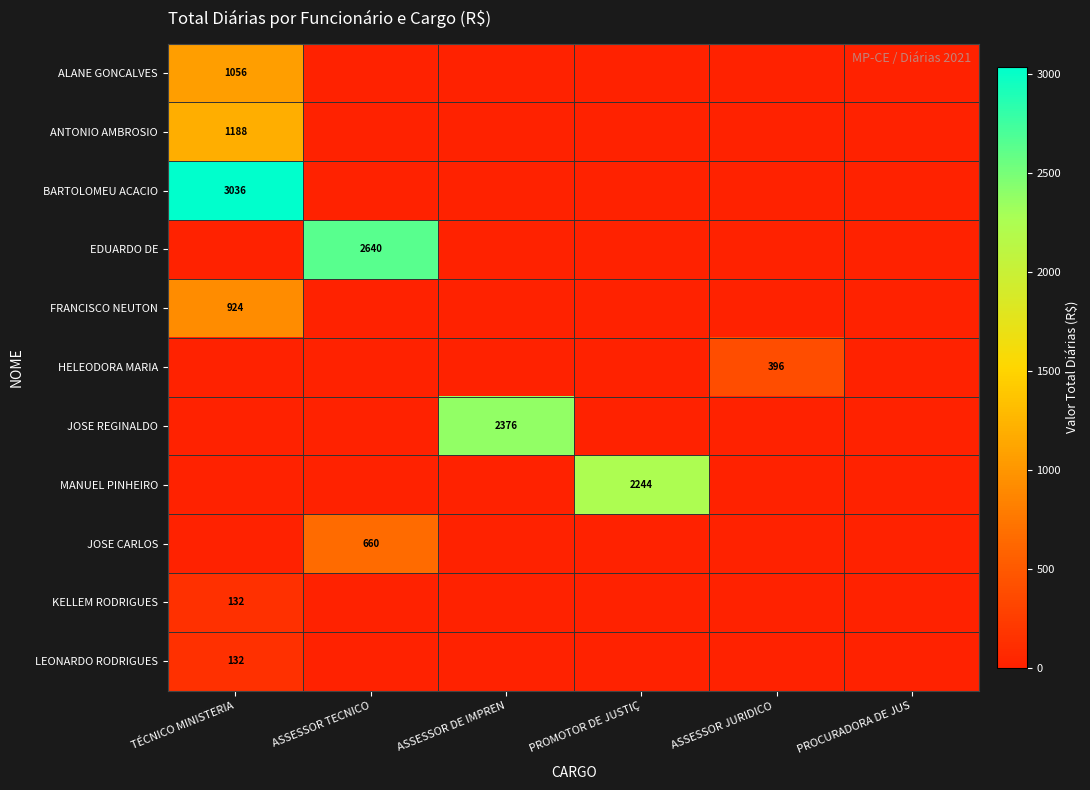

At how many categories does at least one series exceed 568?

4